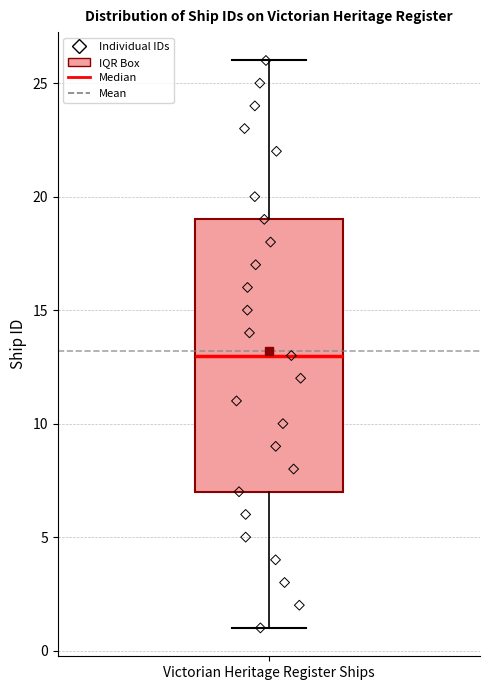

Where does the median line of the box for Victorian Heritage Register Ships sit on the y-axis? The values are not printed on the chart, so give them approximately, as read against the axis.

13